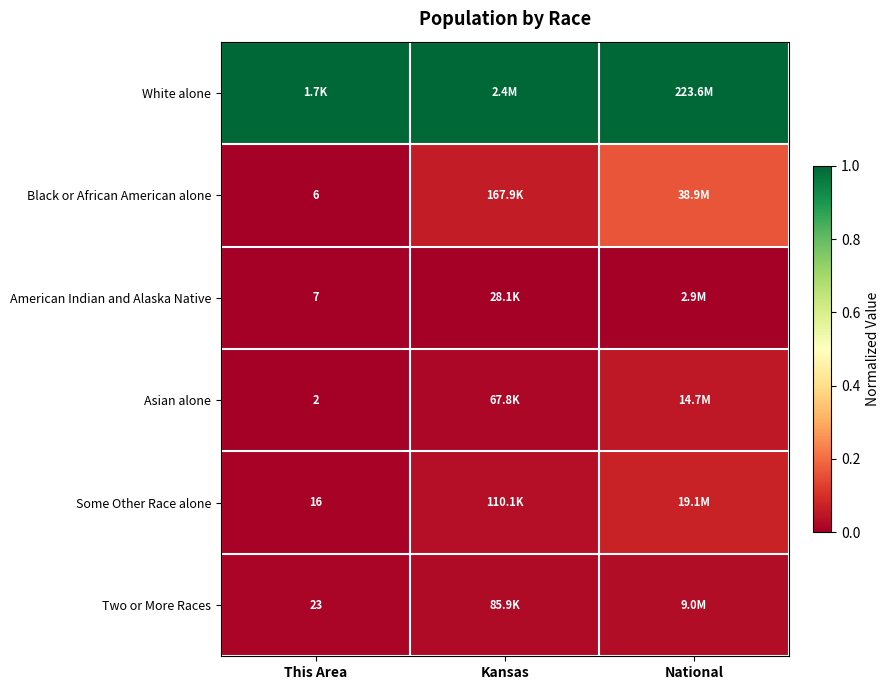

What is the spread (max minus min) of values at This Area?

1.0